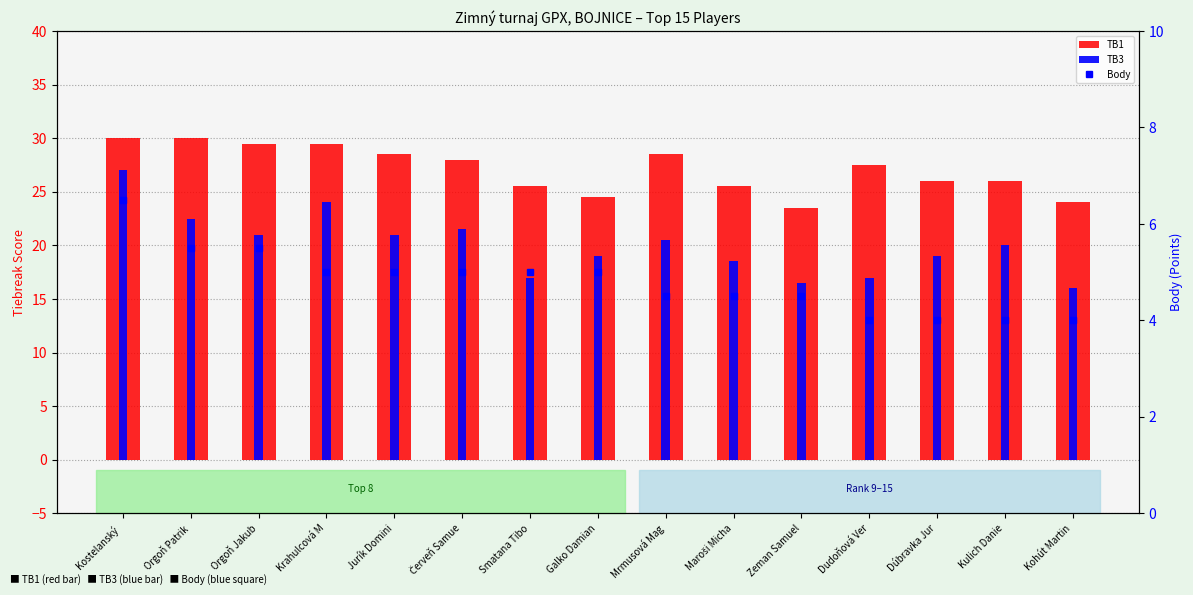

What position from the left is Maroši Micha?

10